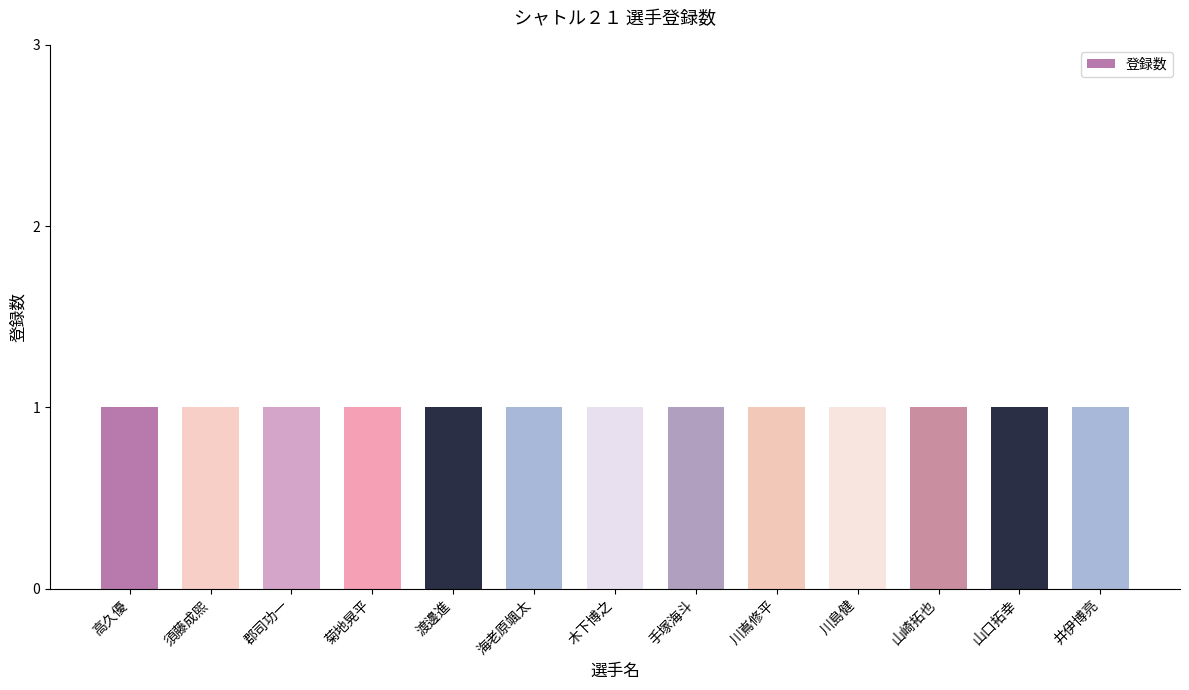

At which label is the value closest to 7?

木下博之